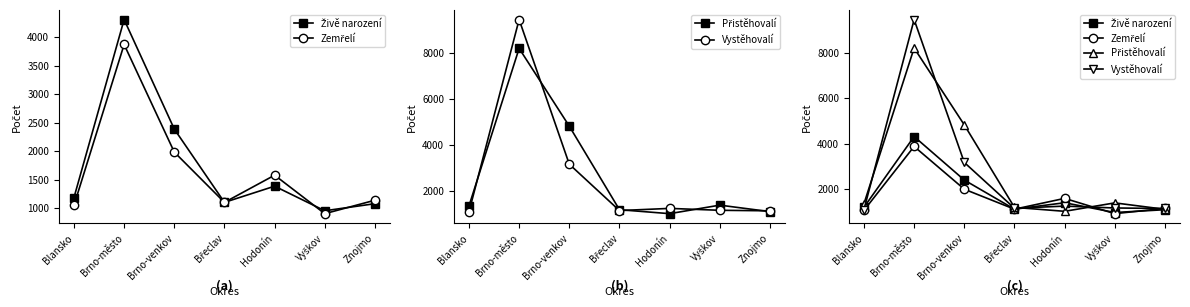

What position from the left is Hodonín?

5